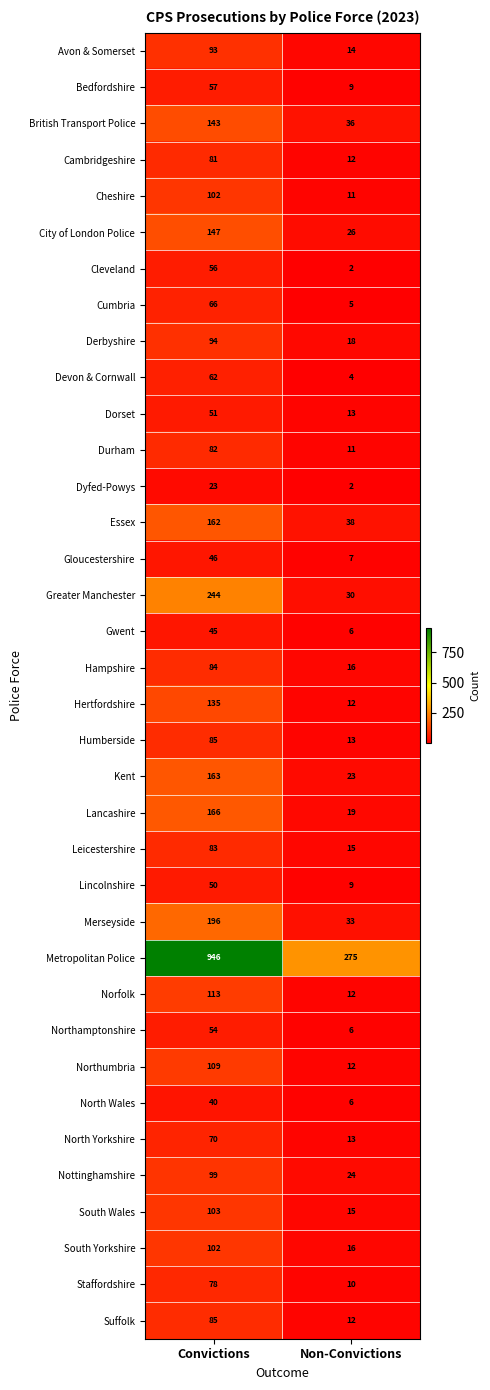

True or false: Avon & Somerset has a value of 36 at Convictions.

False